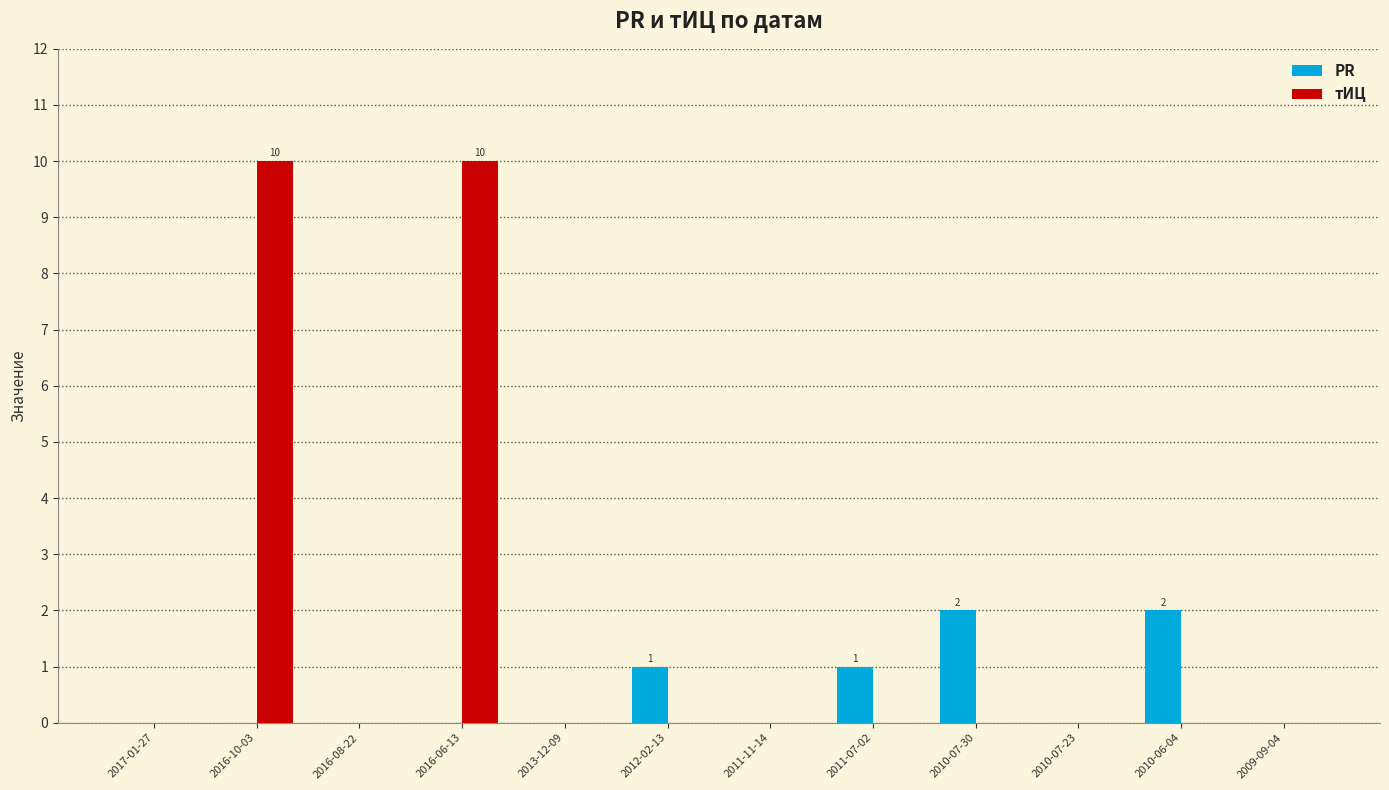

What is the sum of all PR values?

6